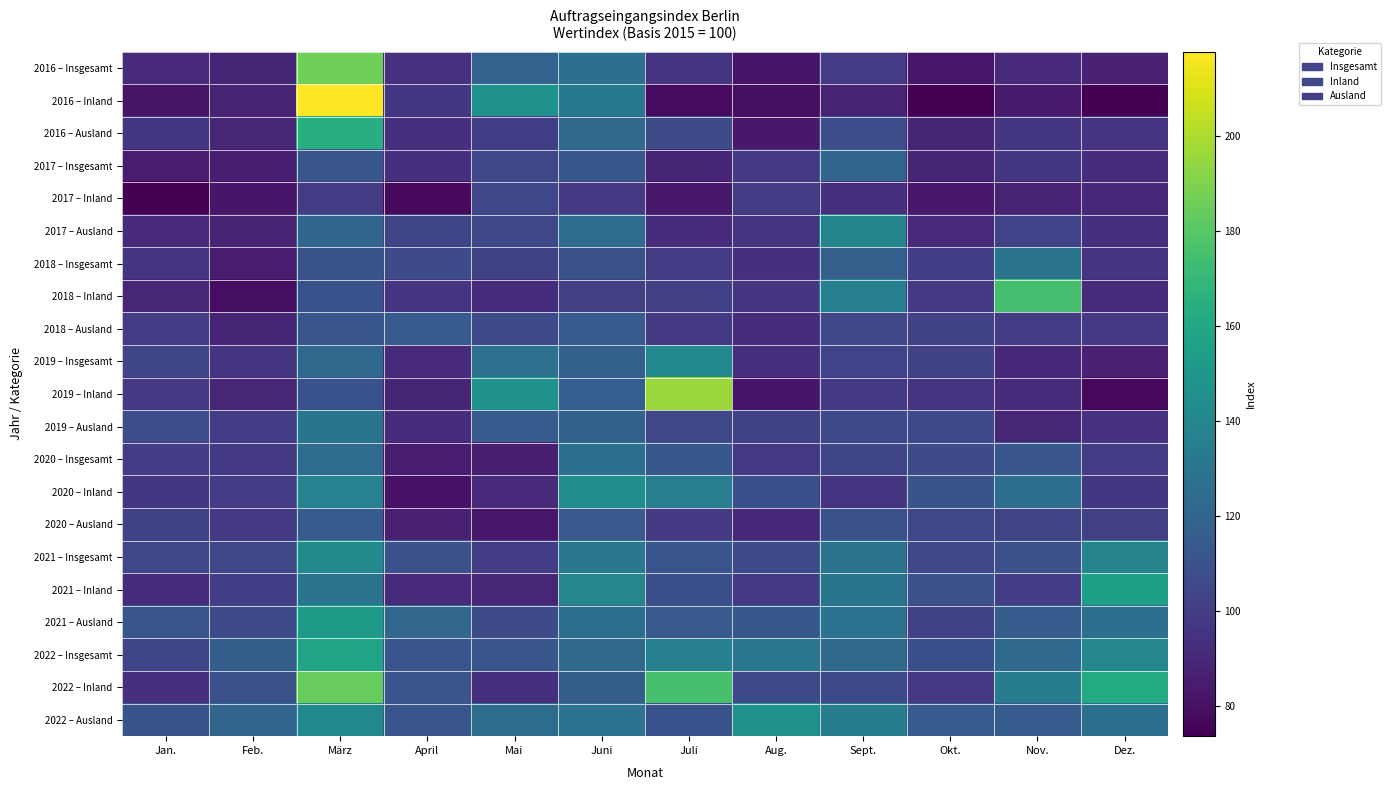

At which category is the sum across all series the highest?

März